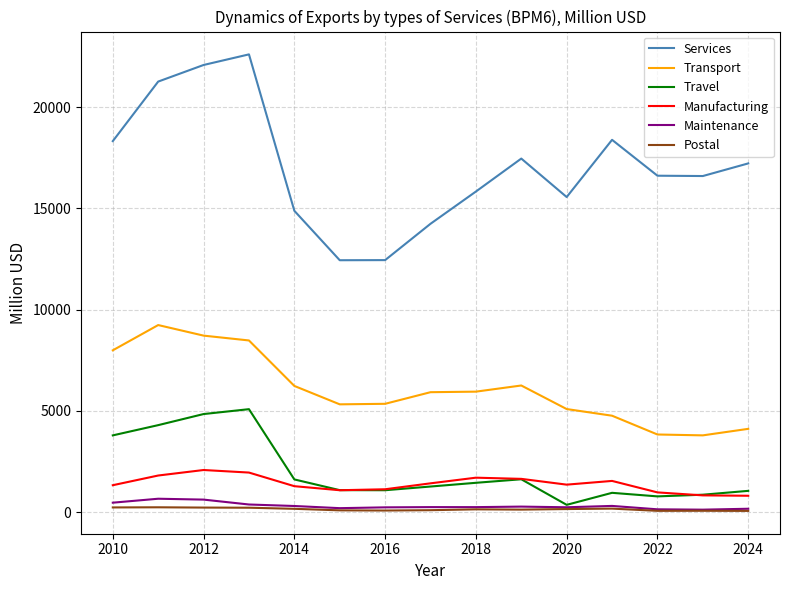

Does the chart have visible grid lines?

Yes